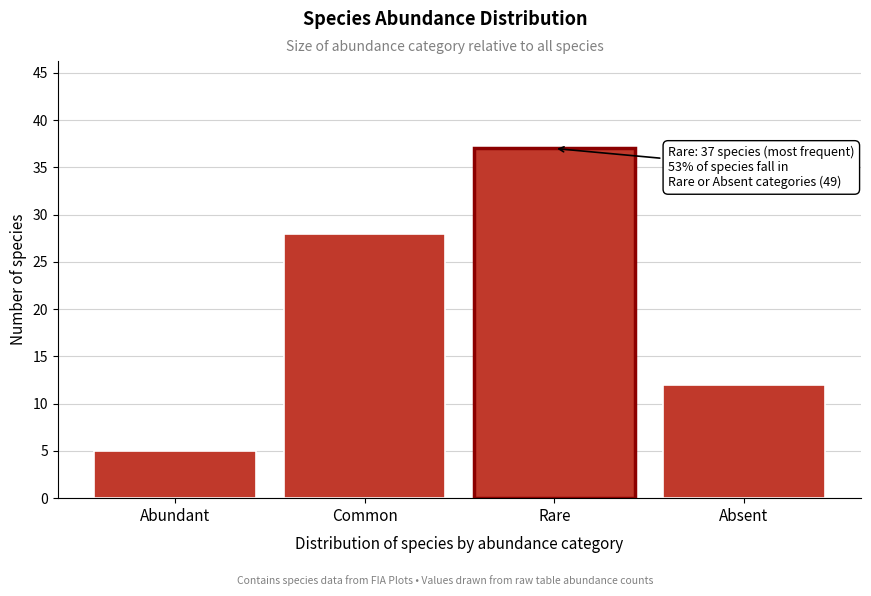

Reading left to right, what are all the values shown in this chart?

Abundant=5	Common=28	Rare=37	Absent=12